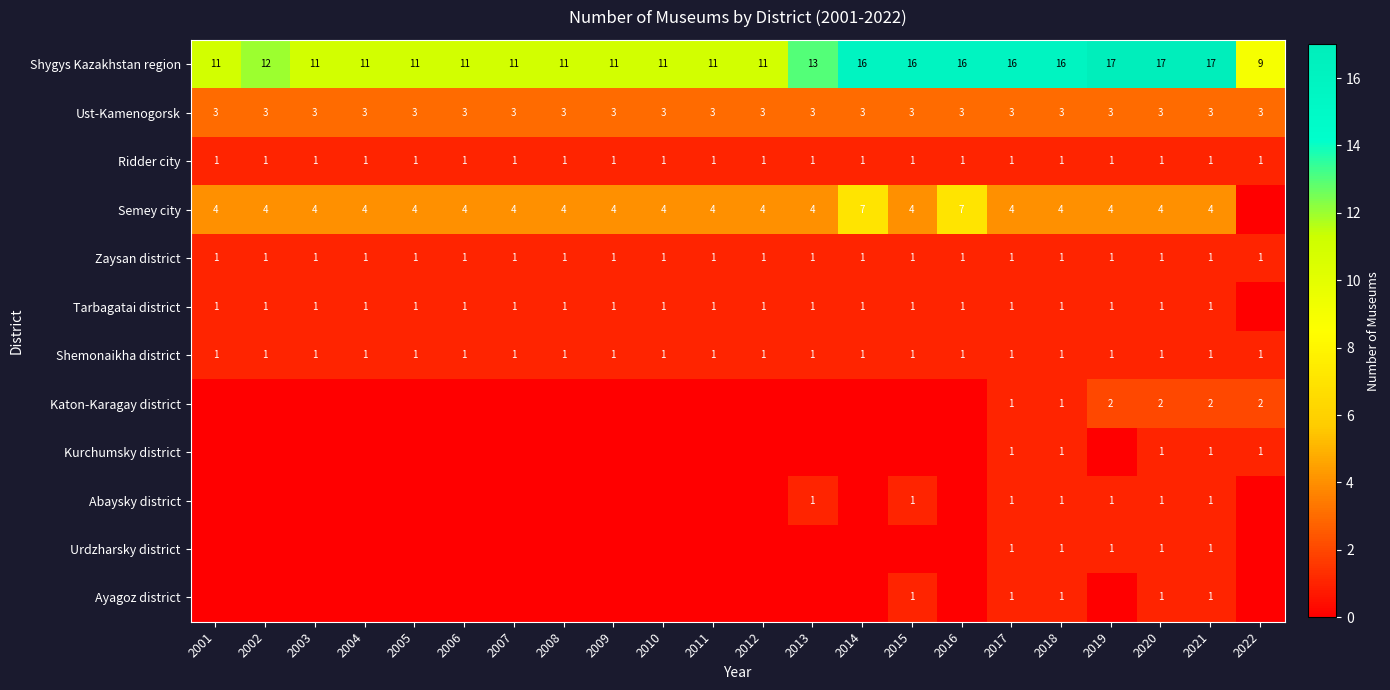

True or false: Urdzharsky district has a value of 2 at 2021.

False